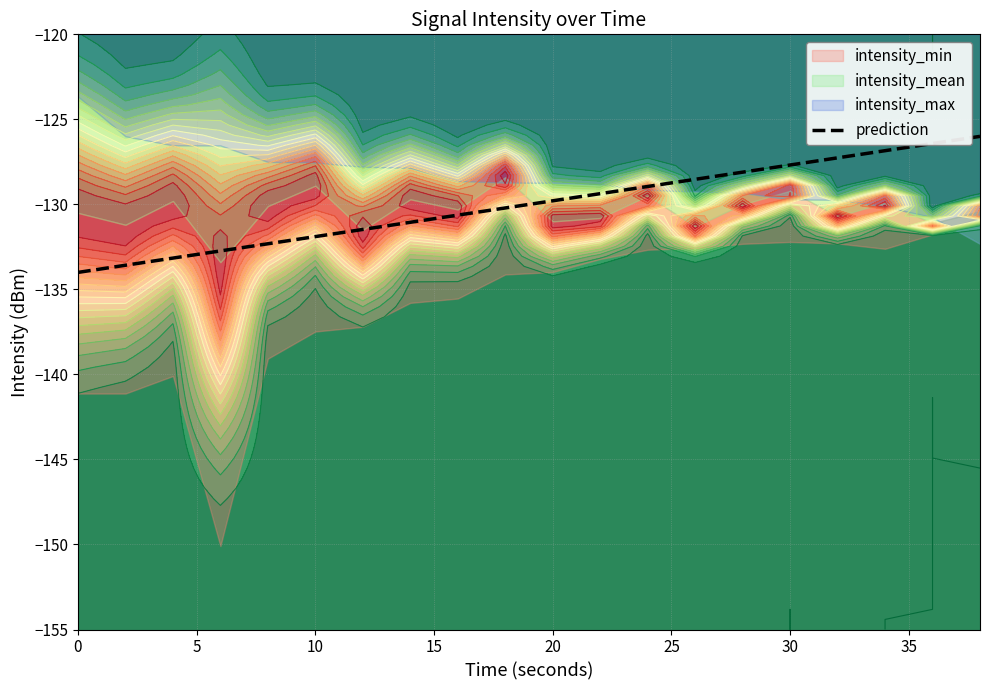

The value of prediction at 10 is -77.1. True or false?

False